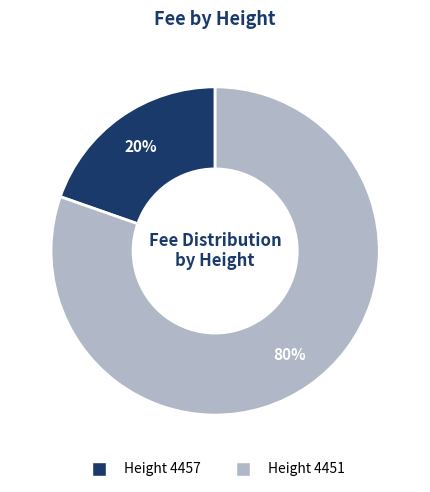

Which category has the biggest portion of the pie?

Height 4451